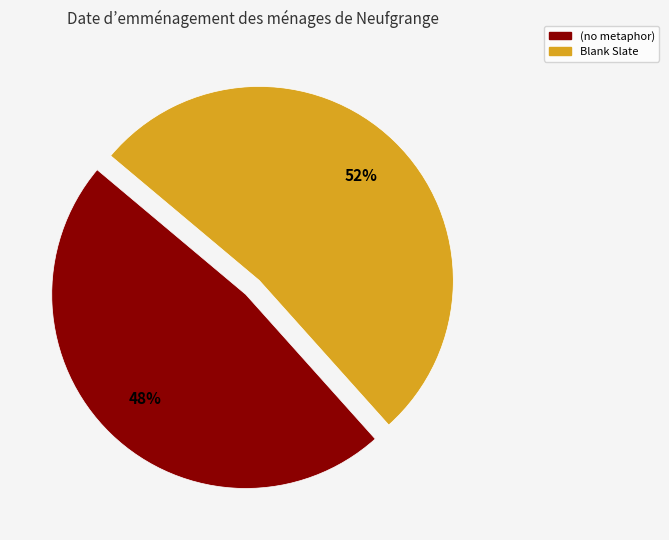

To the nearest percent, what is the combined percentage of Blank Slate and (no metaphor)?

100%